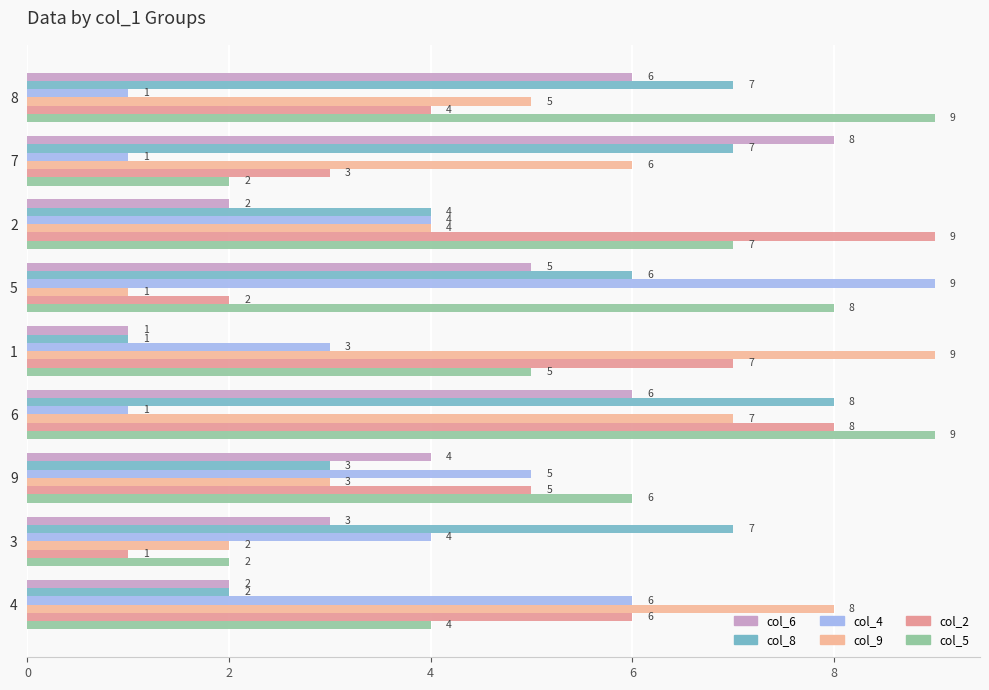

How many values in the col_5 series are below 6?

4